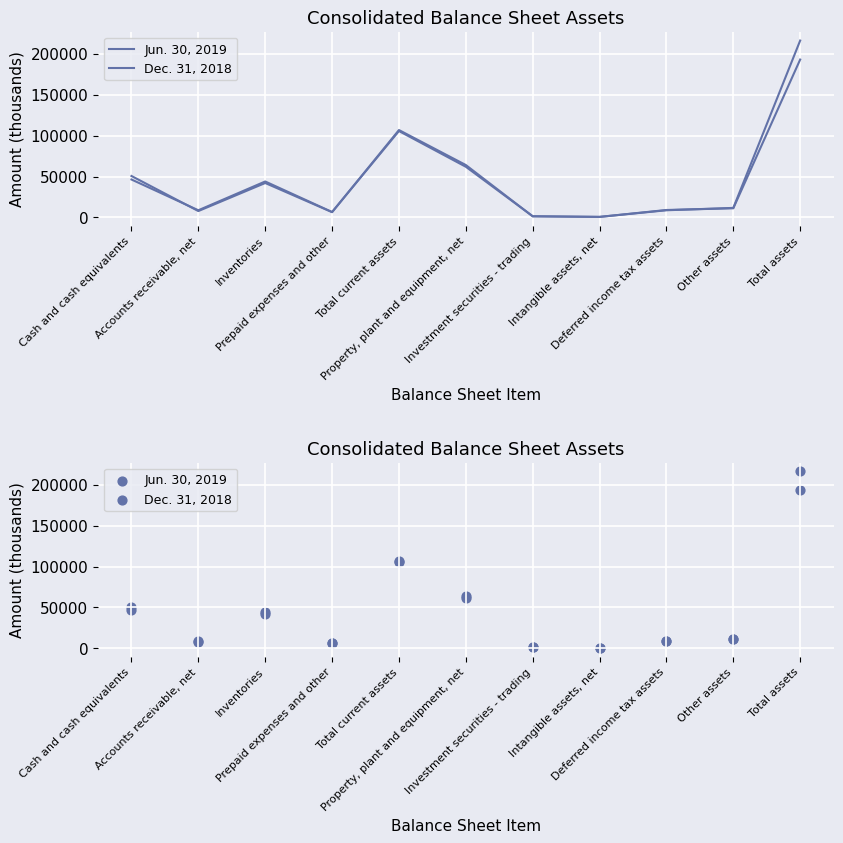

At how many categories does at least one series exceed 86972?

2